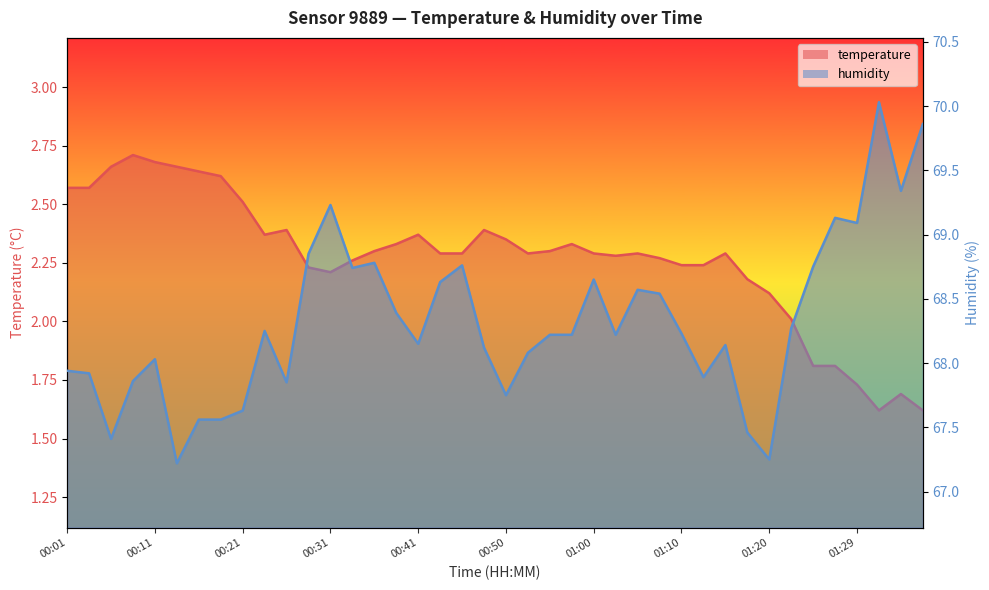

What is the value of the humidity point at the 34th from the left?

68.3